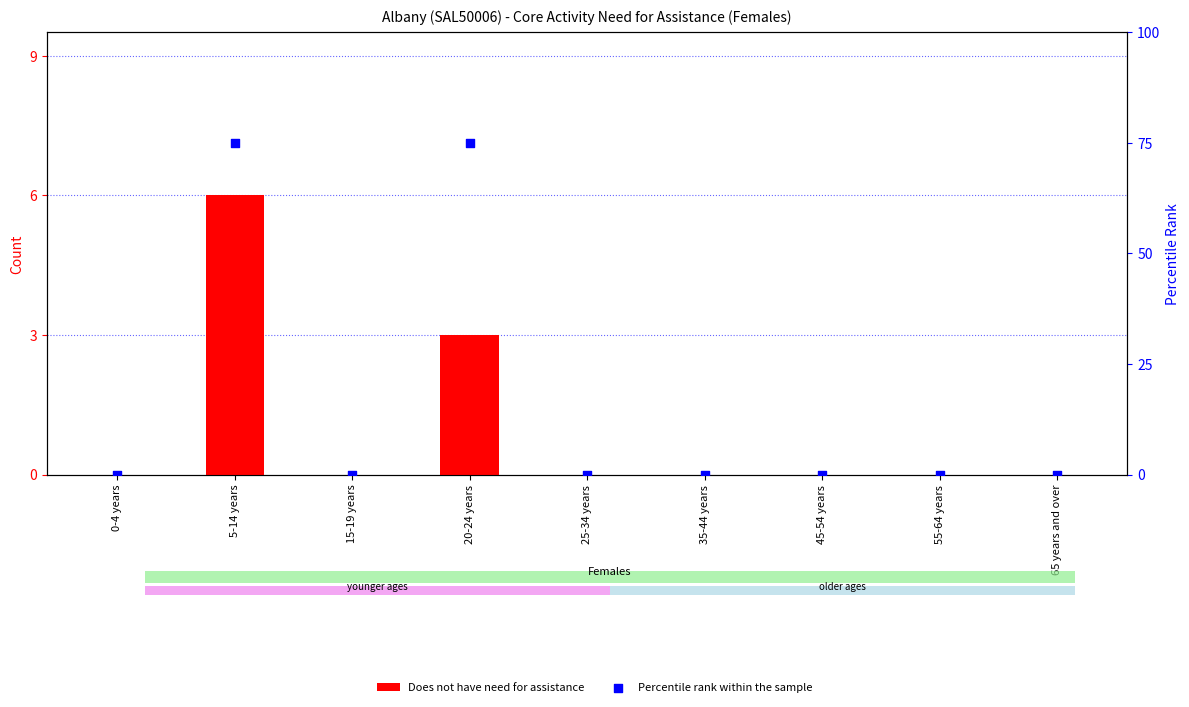

Is the value of Does not have need for assistance at 25-34 years greater than the value of Percentile rank within the sample at 35-44 years?

No